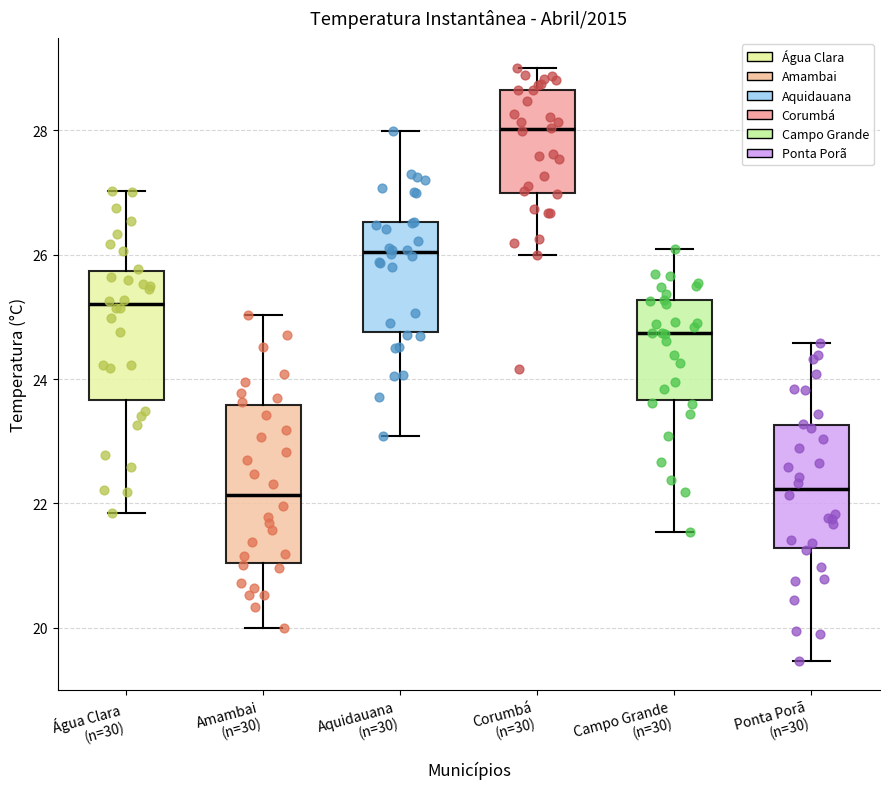

Comparing the boxes themselves (not the whiskers), which one is the tallest?

Amambai (n=30)